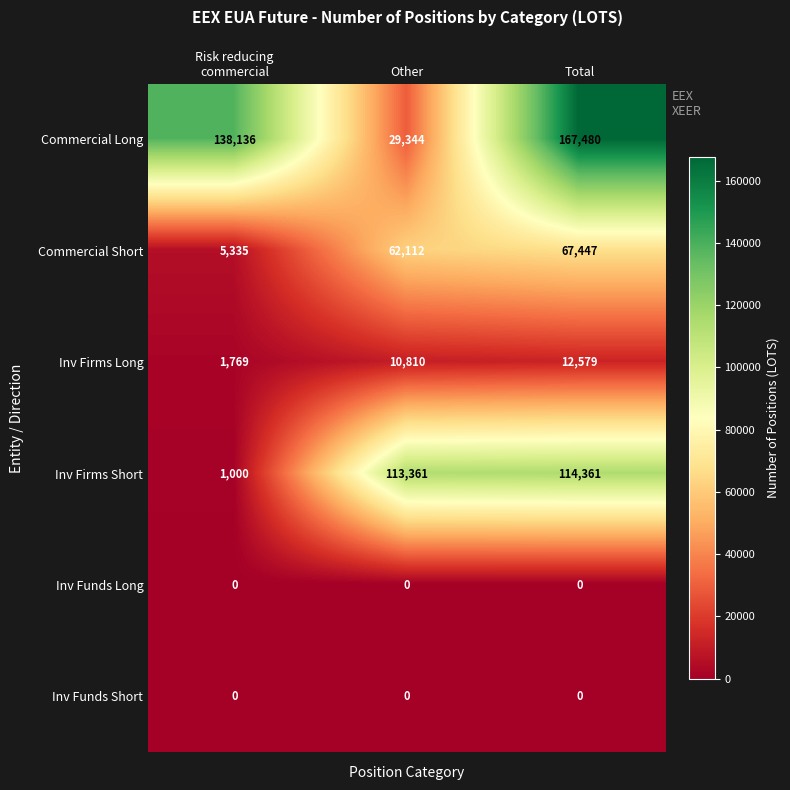

Reading right to left, extract all data points from this chart.

Commercial Long: 167480	29344	138136
Commercial Short: 67447	62112	5335
Inv Firms Long: 12579	10810	1769
Inv Firms Short: 114361	113361	1000
Inv Funds Long: 0	0	0
Inv Funds Short: 0	0	0